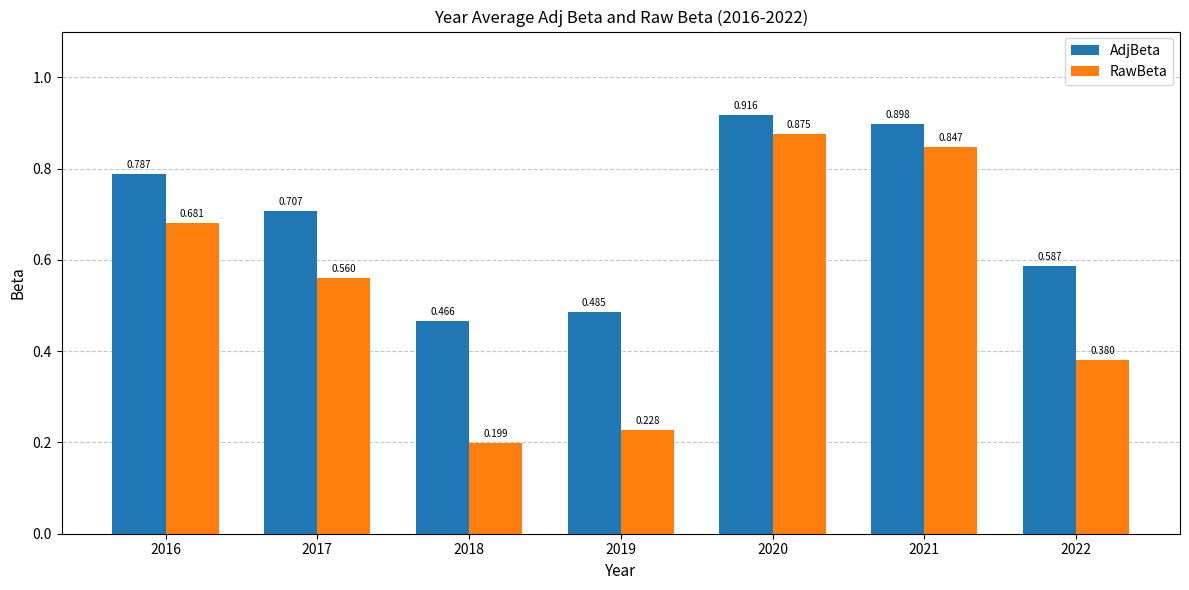

Which series has the largest total across all categories?

AdjBeta